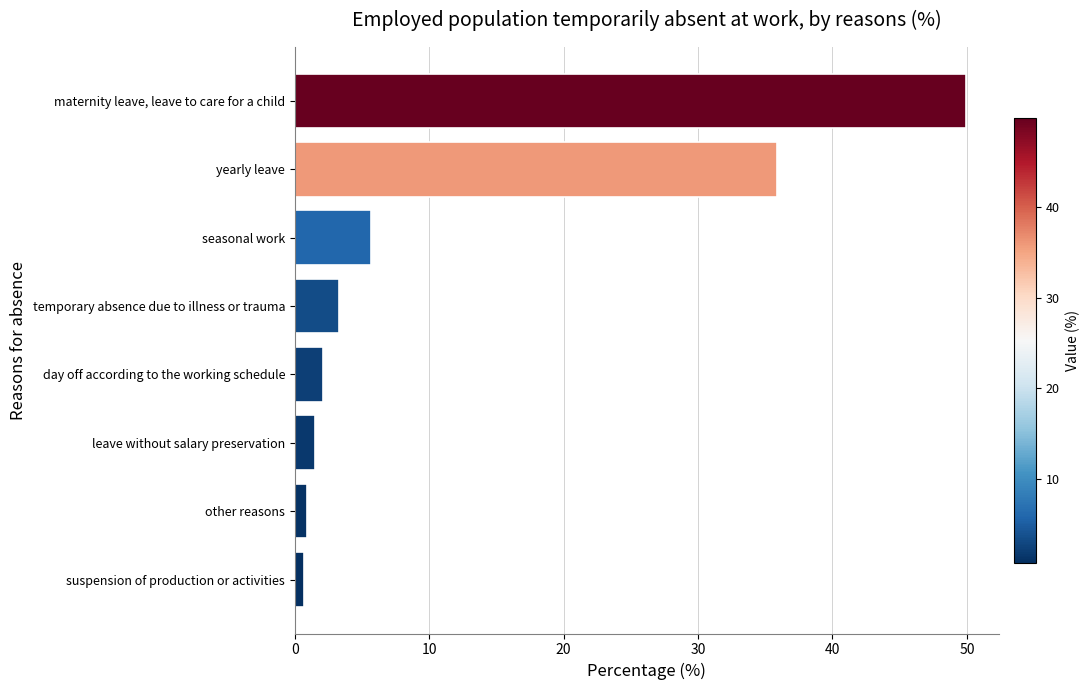

Between other reasons and day off according to the working schedule, which is larger?

day off according to the working schedule